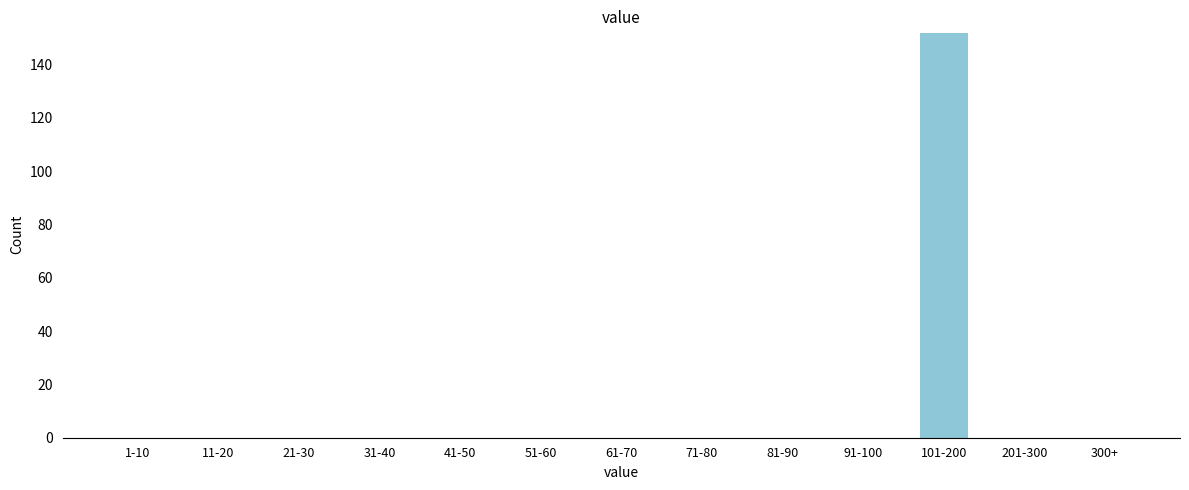

Reading right to left, what are all the values shown in this chart?

300+=0	201-300=0	101-200=152	91-100=0	81-90=0	71-80=0	61-70=0	51-60=0	41-50=0	31-40=0	21-30=0	11-20=0	1-10=0